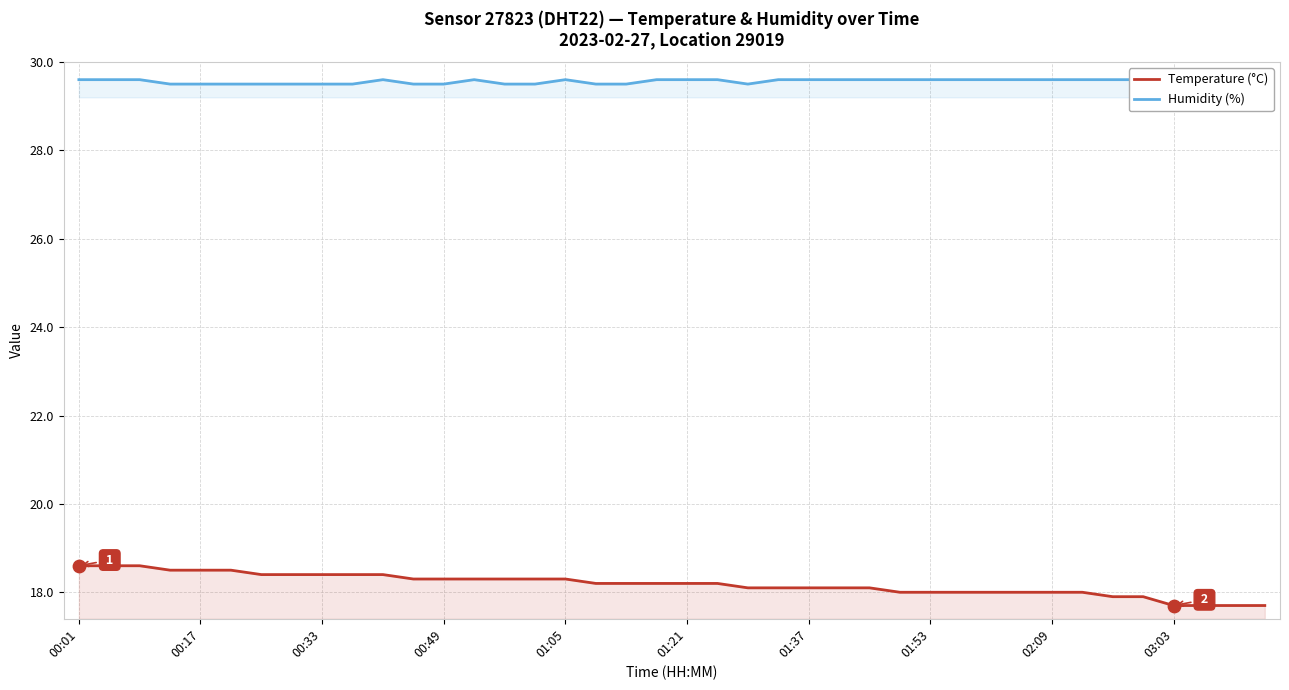

What are all the series names shown in the legend?

Temperature (°C), Humidity (%)